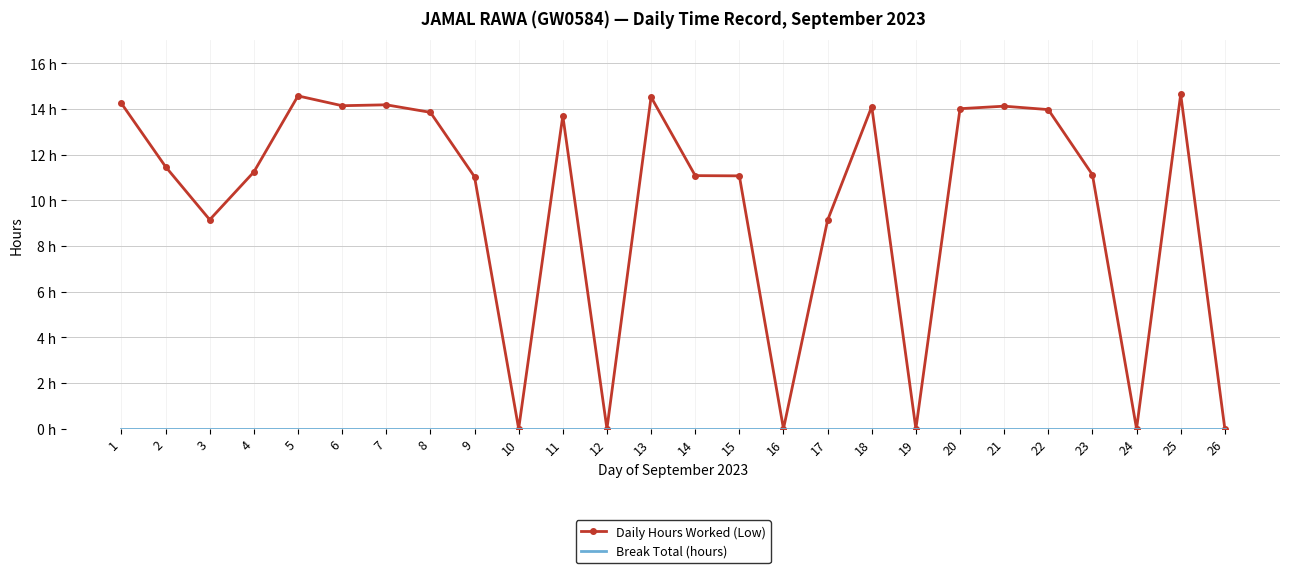

Which series has the largest range (max minus min)?

Daily Hours Worked (Low)